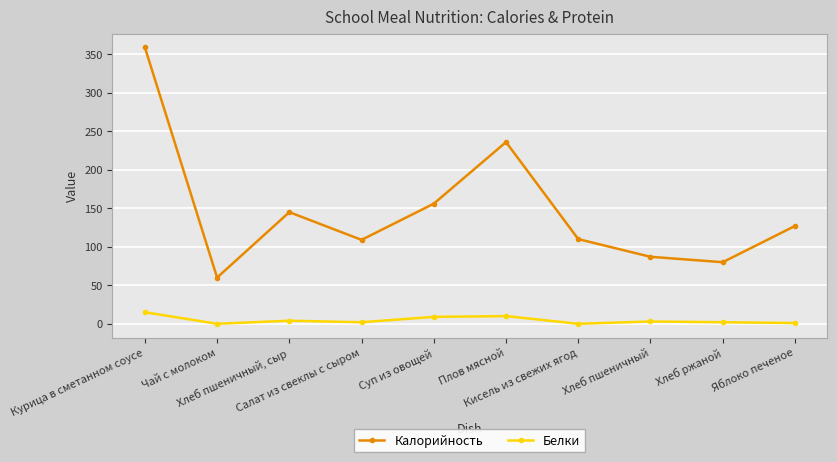

How many data points in Калорийность are less than 127?

5